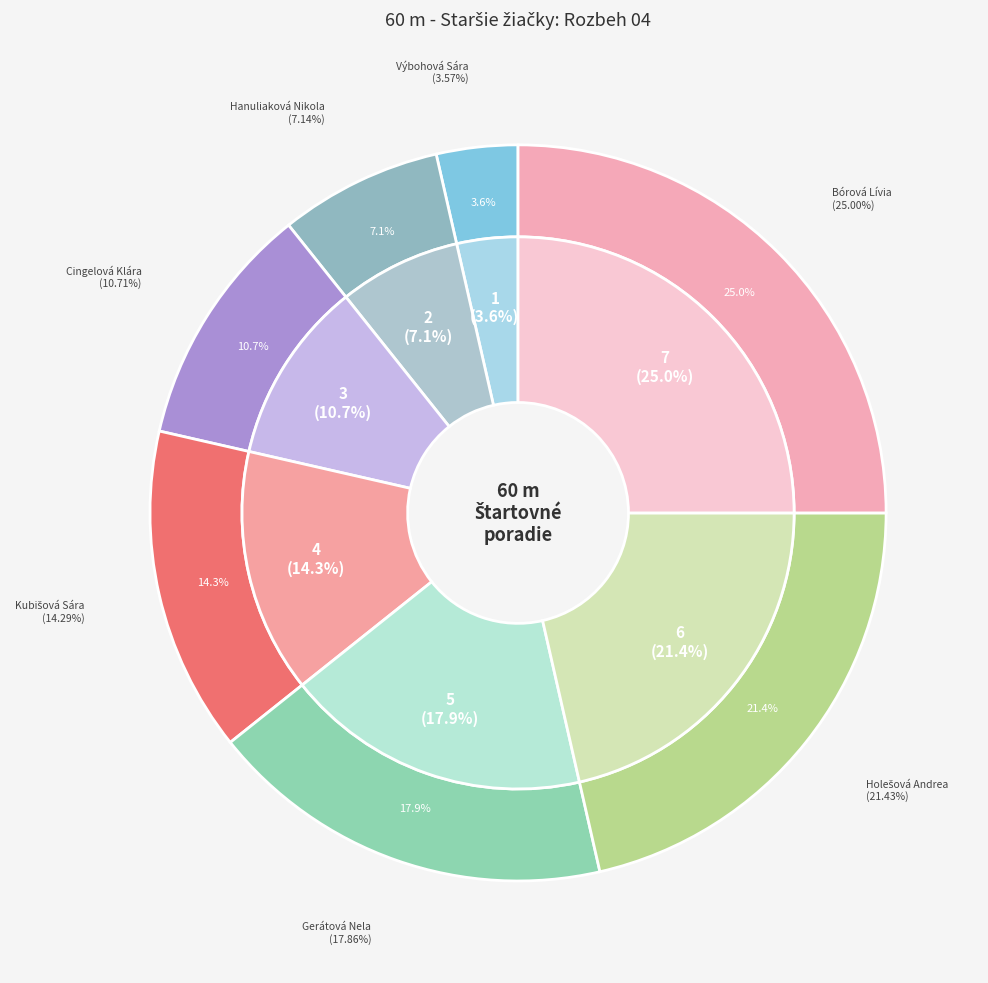

Rank the categories by value from lowest to highest.

Výbohová Sára, Hanuliaková Nikola, Cingelová Klára, Kubišová Sára, Gerátová Nela, Holešová Andrea, Bórová Lívia